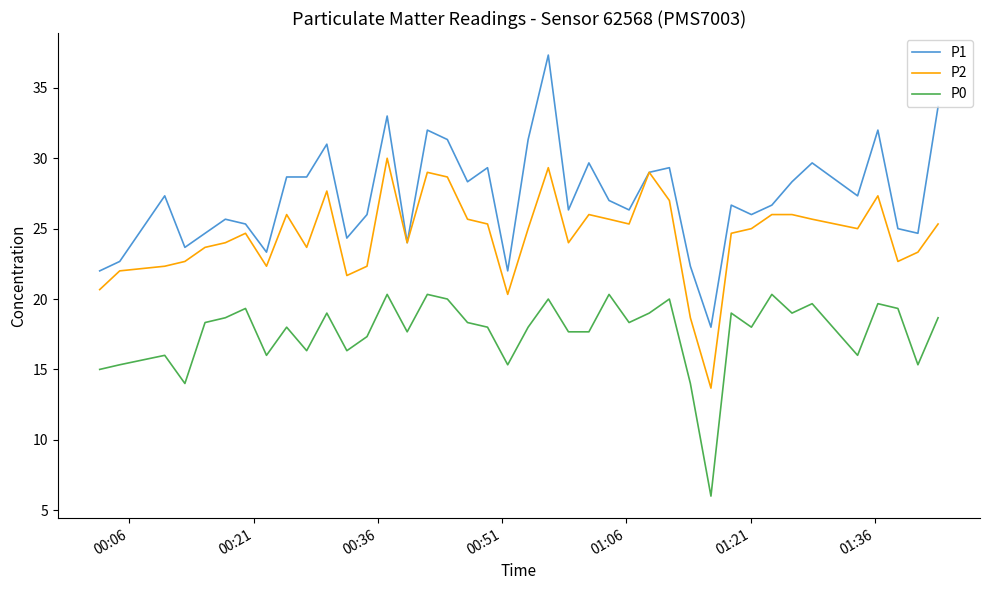

Does the chart display data point markers on the line(s)?

No